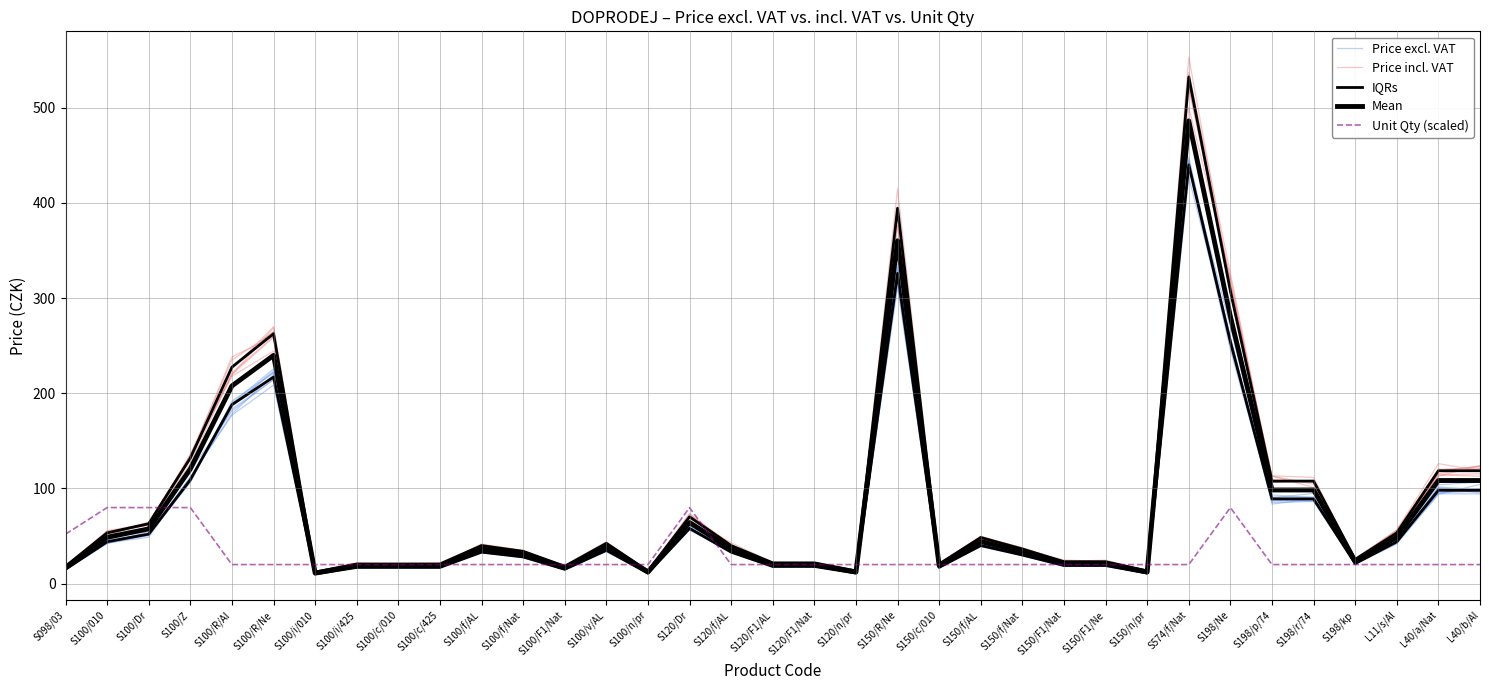

True or false: Mean has a value of 48.8 at S100/R/Al.

False